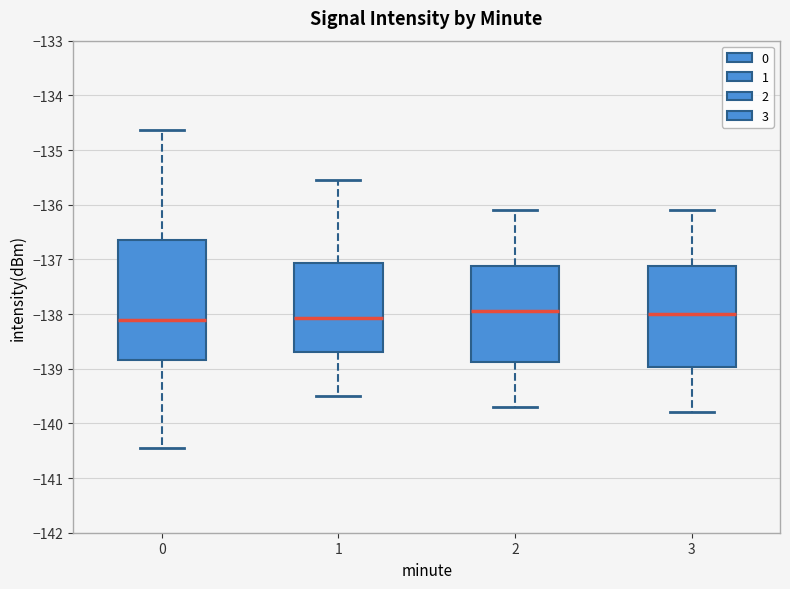

Reading left to right, transcribe this box plot: for each box, give where its median line is, the range the box spans, and where its two whiskers end, as read against the y-axis. The values are not printed on the chart, so give them approximately, as read against the axis.

0: median -138.1, box -138.8 to -136.7, whiskers -140.5 to -134.6
1: median -138.1, box -138.7 to -137.1, whiskers -139.5 to -135.6
2: median -137.9, box -138.9 to -137.1, whiskers -139.7 to -136.1
3: median -138.0, box -139.0 to -137.1, whiskers -139.8 to -136.1